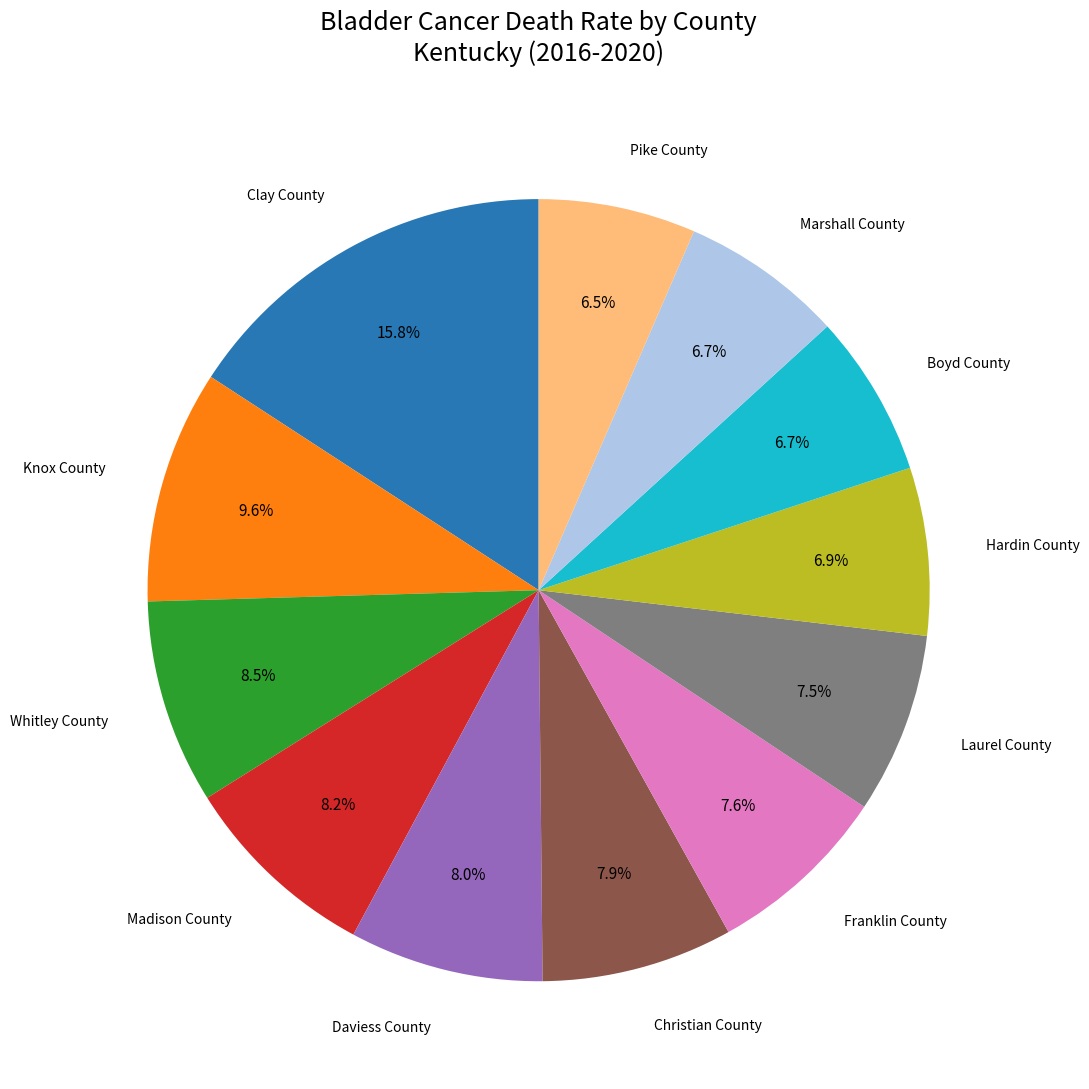

What is the ratio of the value at Christian County to the value at Hardin County?

1.1